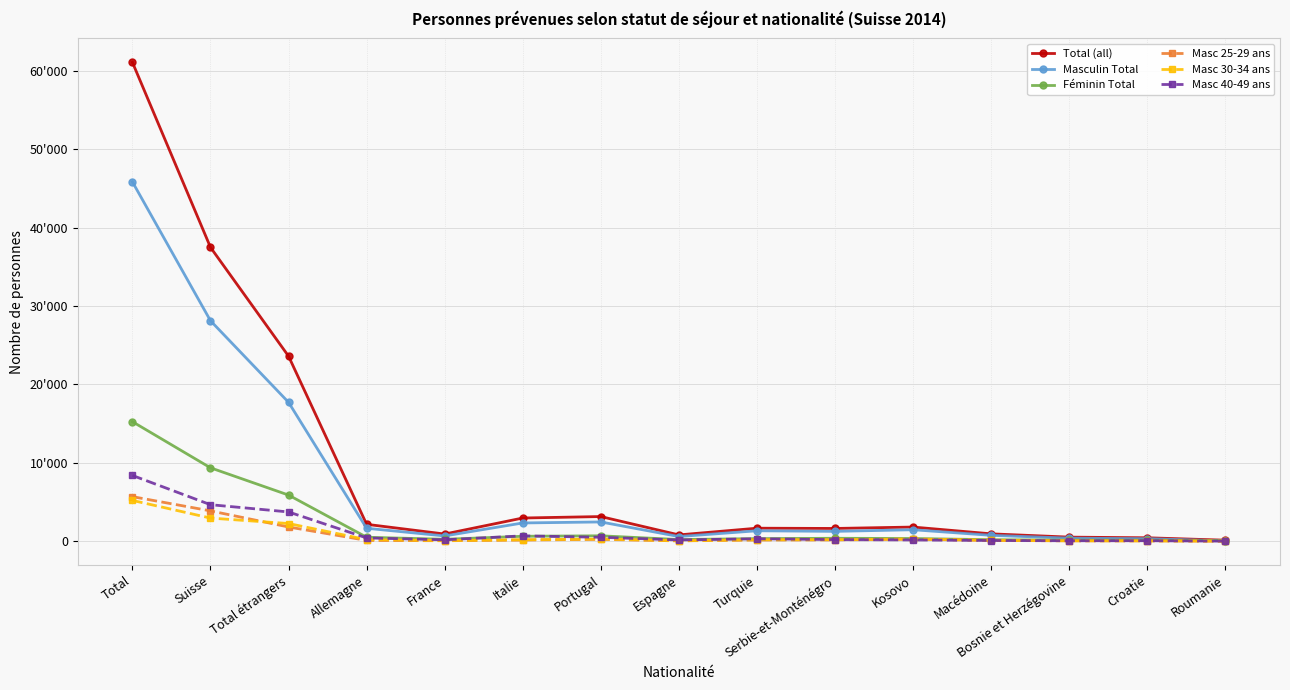

What is the spread (max minus min) of values at Italie?

2807